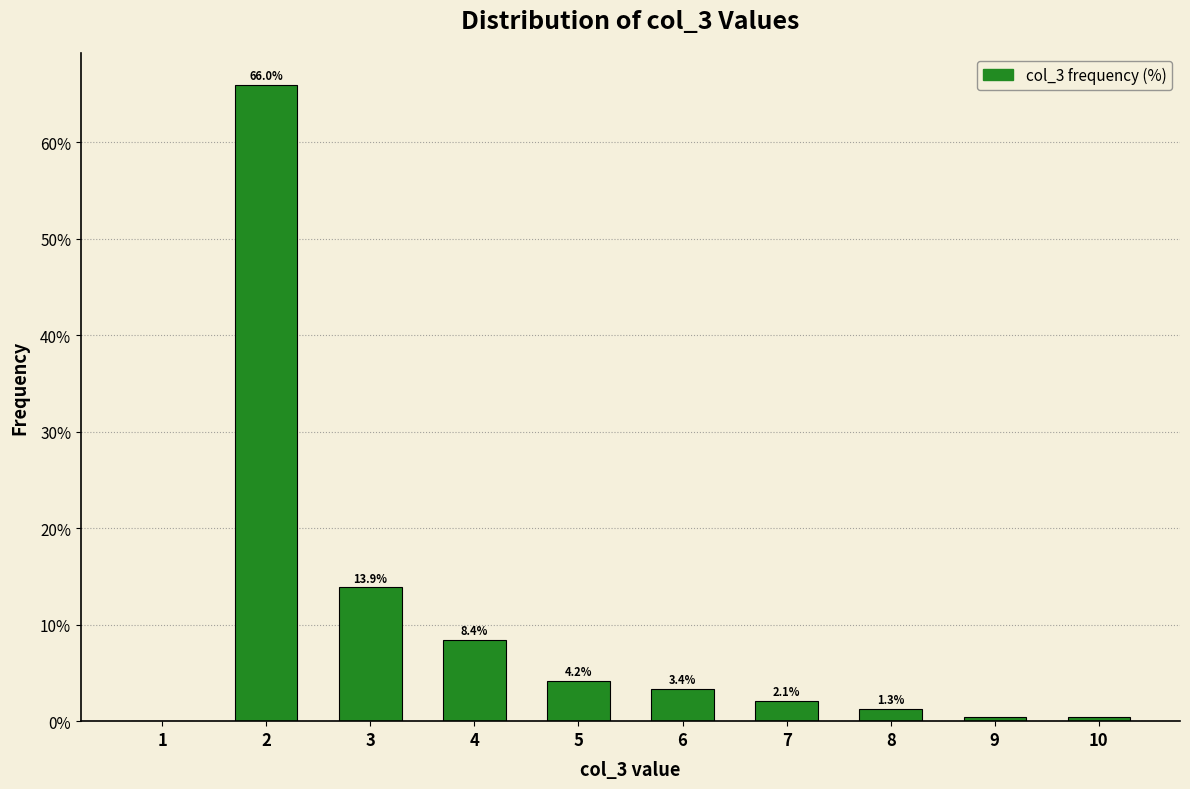

True or false: the data shows 13.2 at 4.

False